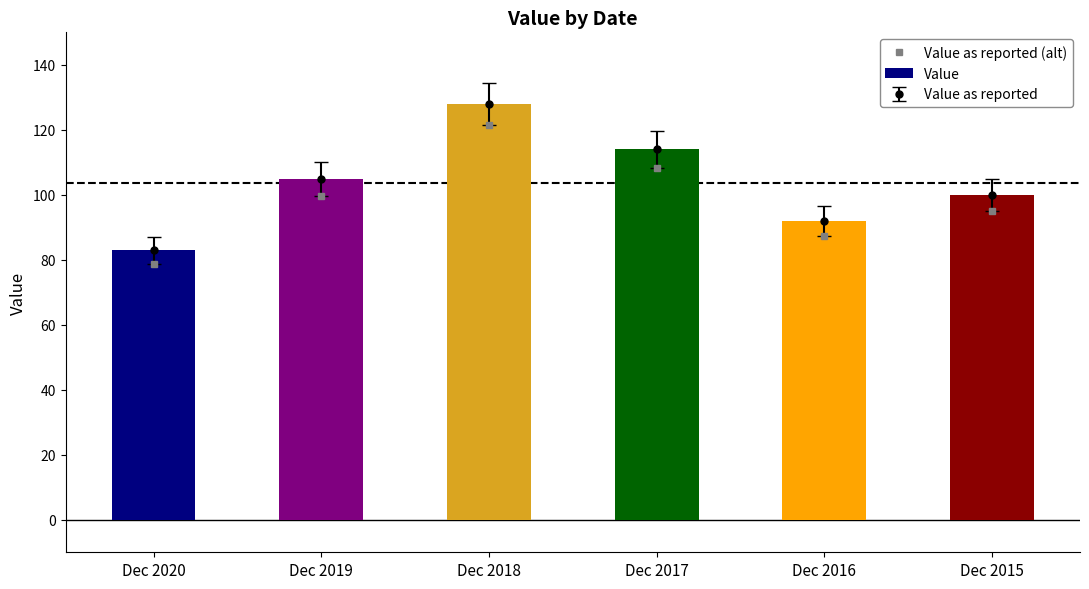

Count the Value values in the range 92 to 114.

4